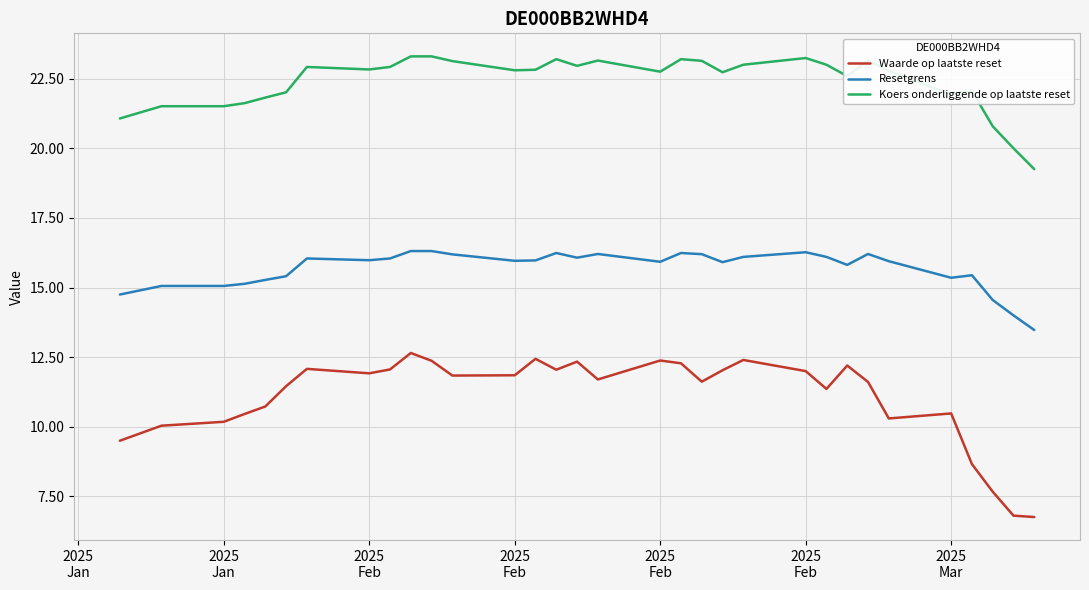

True or false: Koers onderliggende op laatste reset and Waarde op laatste reset cross at least once.

False